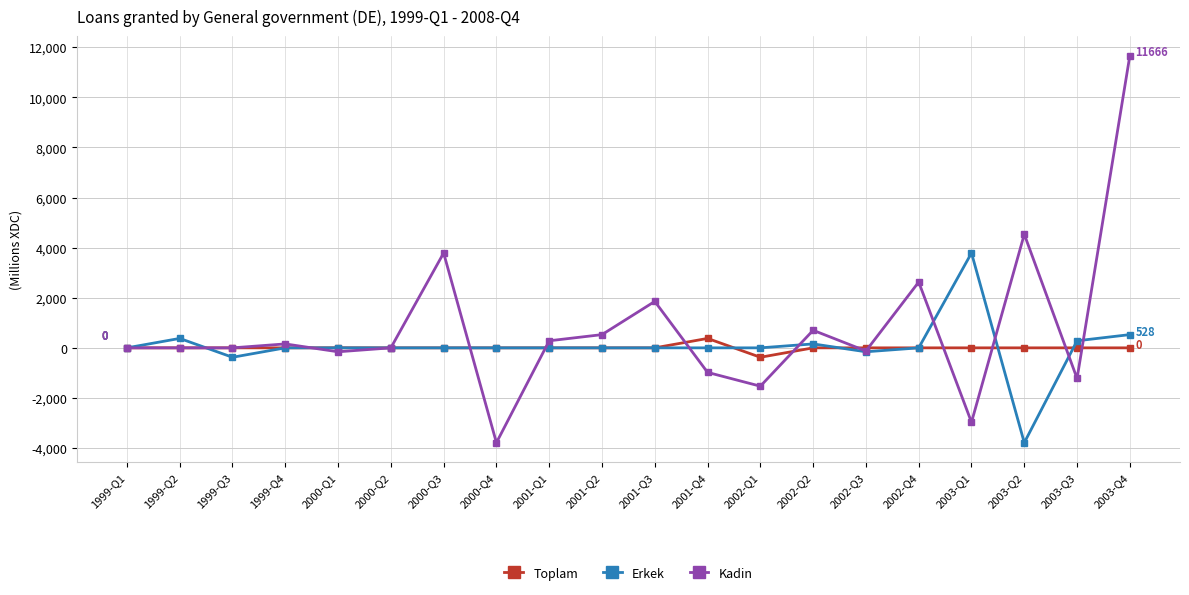

What is the difference between the highest and lowest values at 2000-Q4?

3785